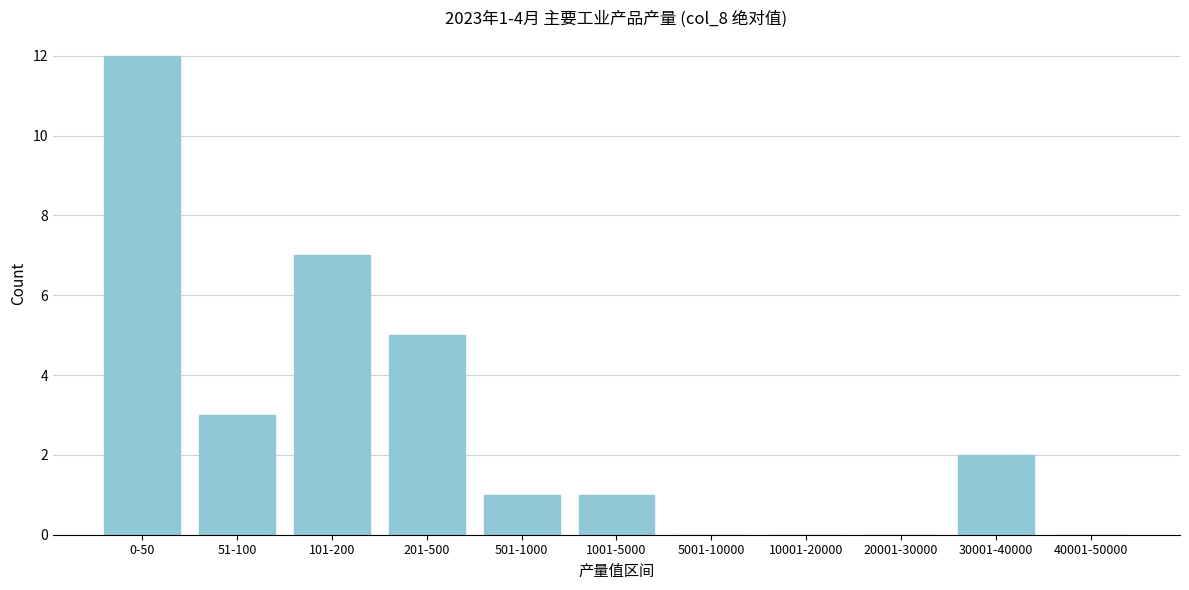

Reading right to left, what are all the values shown in this chart?

40001-50000=0	30001-40000=2	20001-30000=0	10001-20000=0	5001-10000=0	1001-5000=1	501-1000=1	201-500=5	101-200=7	51-100=3	0-50=12